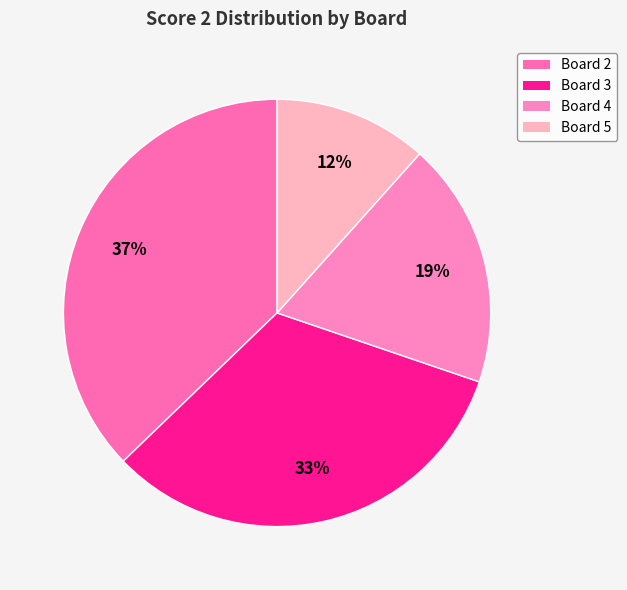

To the nearest percent, what is the combined percentage of Board 4 and Board 2?

56%